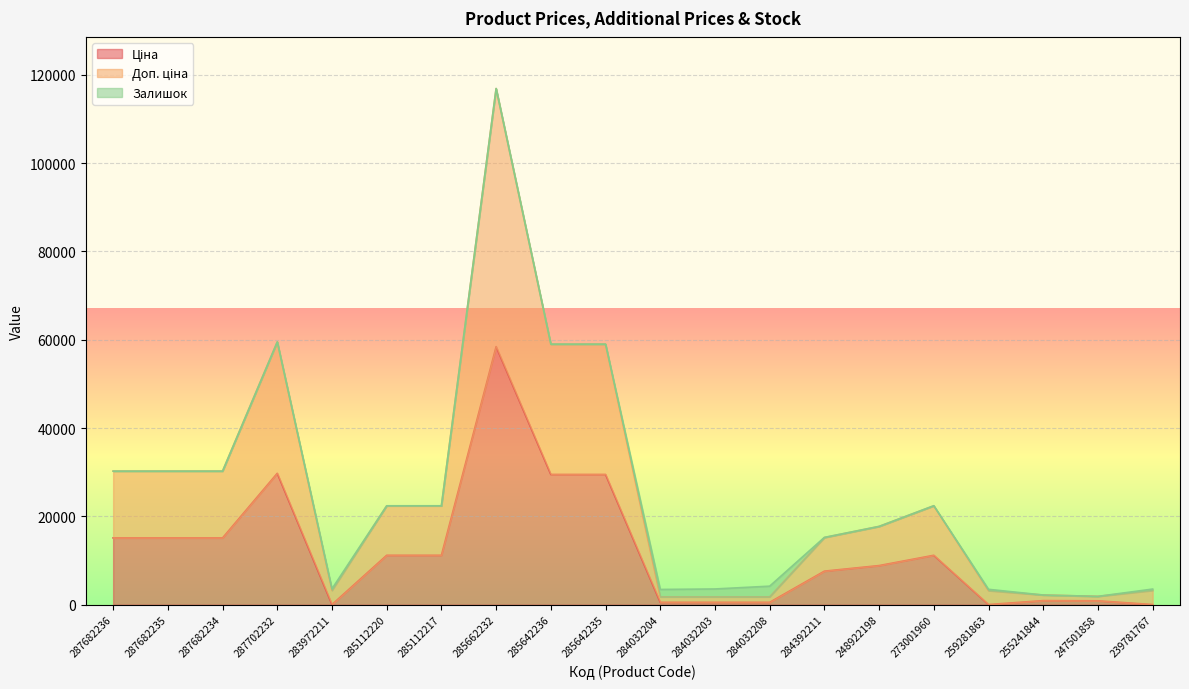

True or false: Ціна and Доп. ціна intersect in this chart.

False